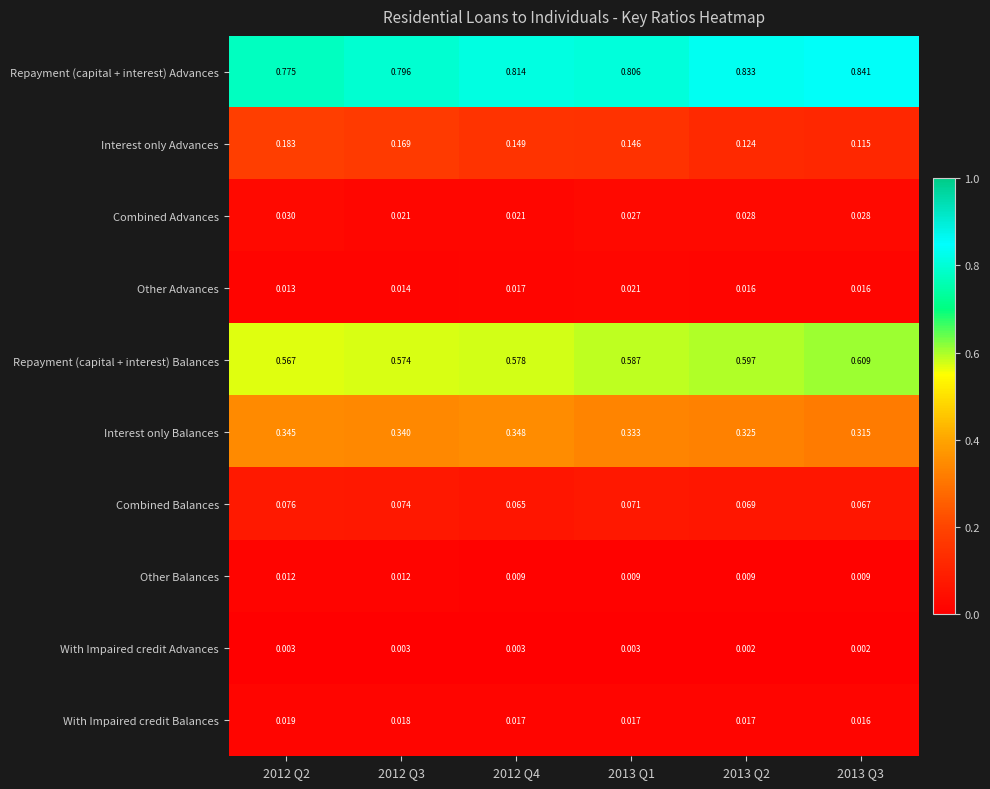

At 2013 Q1, list the series in order from largest to smallest.

Repayment (capital + interest) Advances, Repayment (capital + interest) Balances, Interest only Balances, Interest only Advances, Combined Balances, Combined Advances, Other Advances, With Impaired credit Balances, Other Balances, With Impaired credit Advances